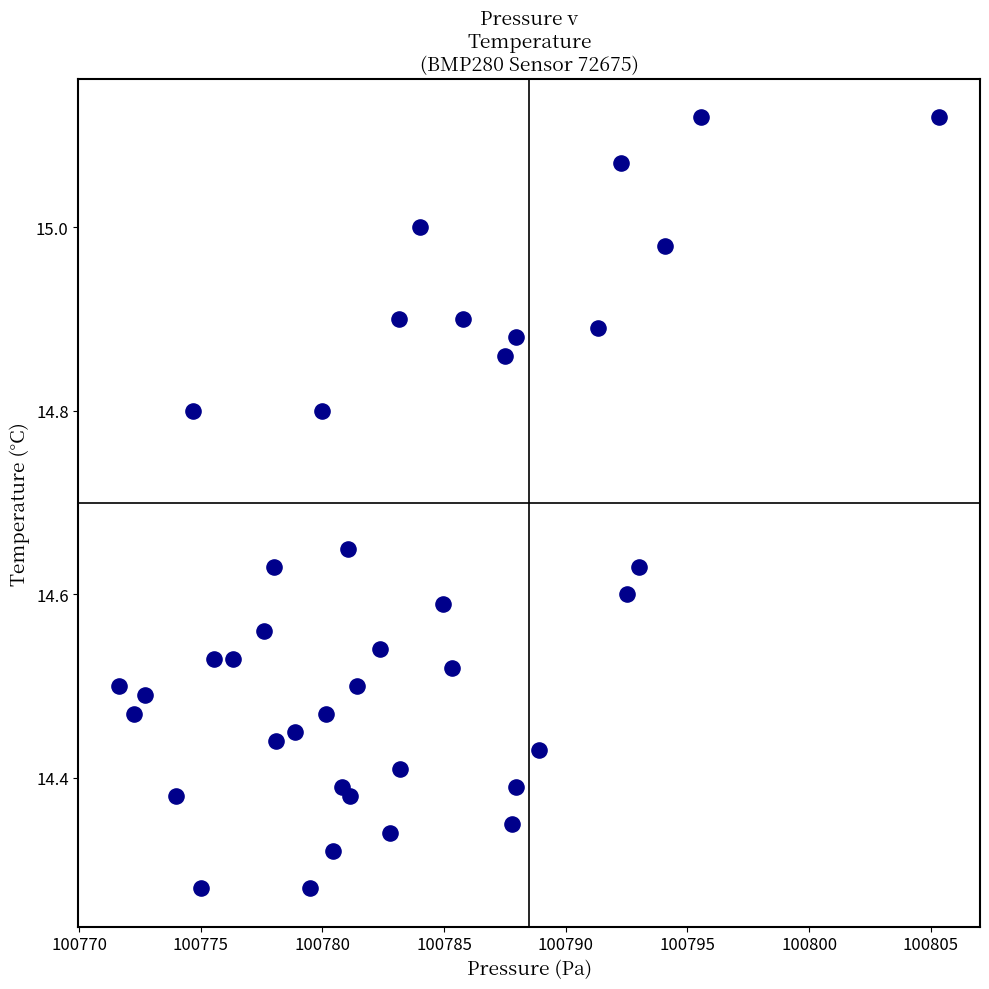

What is the range of X values (max minus min)?

33.7